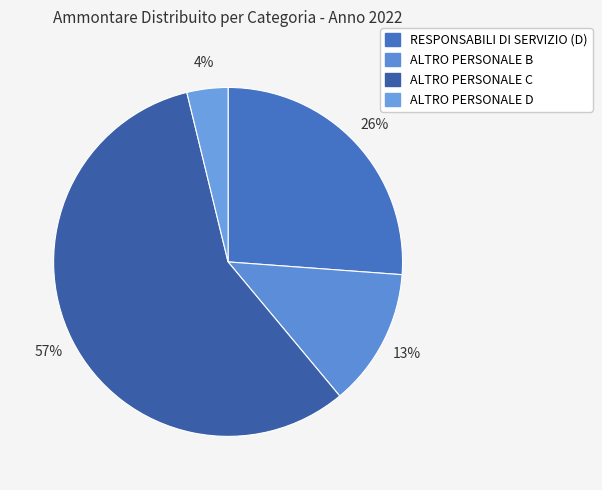

Count the number of slices in the pie.

4